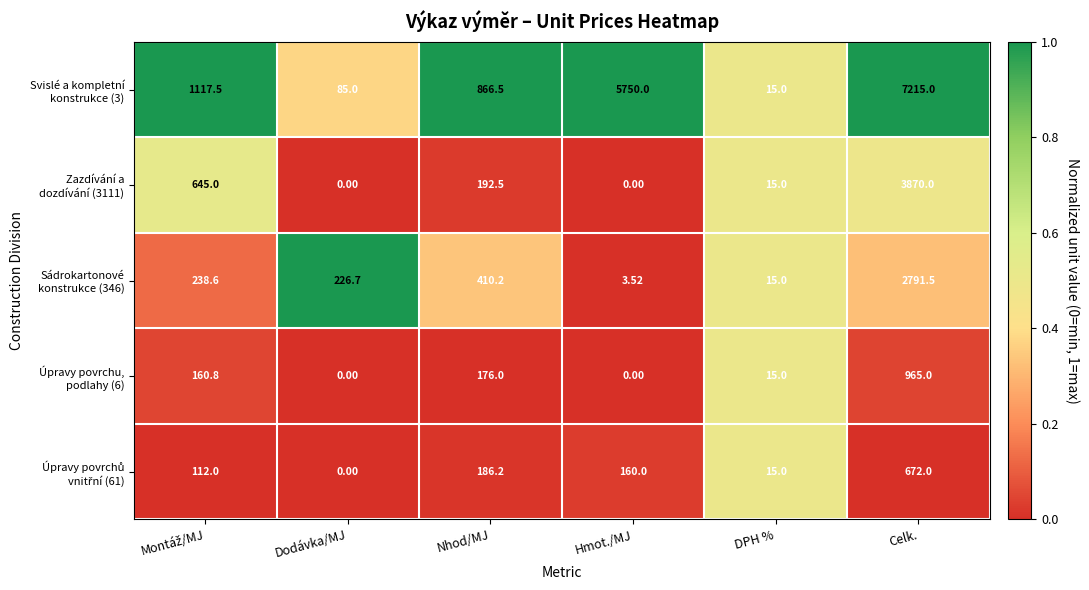

What is the greatest value displayed?

7215.0